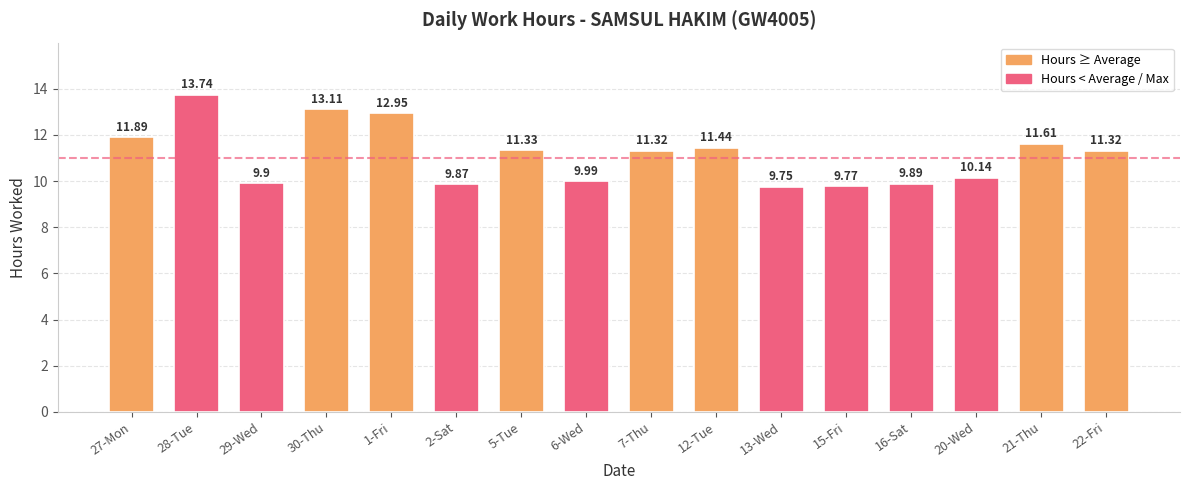

Count the number of data series in this chart.

1